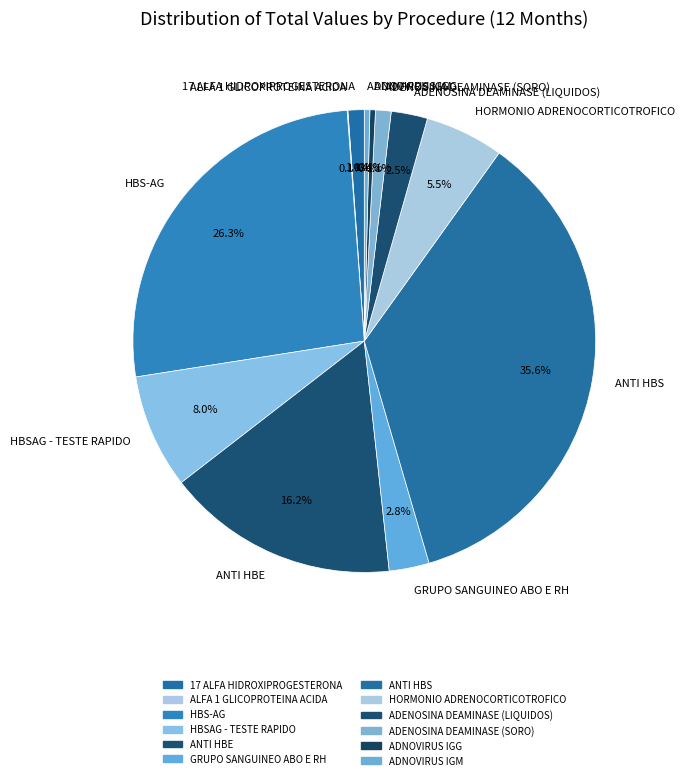

What is the total percentage of GRUPO SANGUINEO ABO E RH and 17 ALFA HIDROXIPROGESTERONA?

3.9%